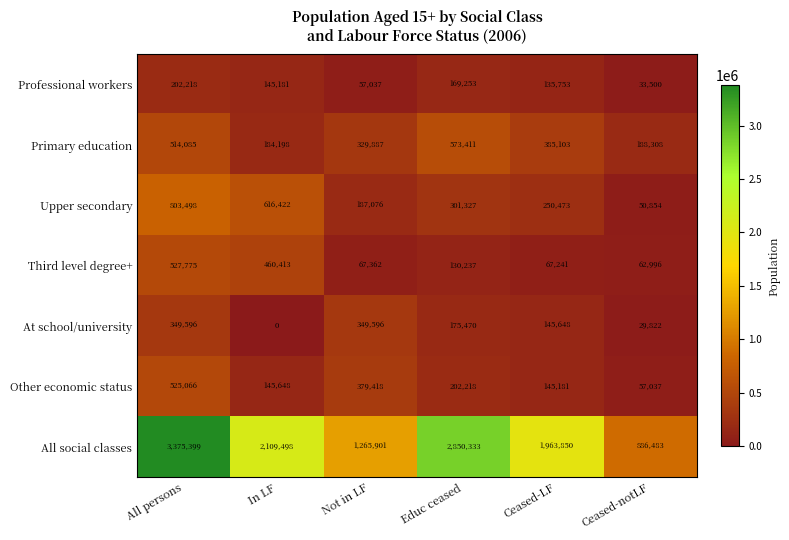

Which category has the highest value in the Professional workers series?

All persons